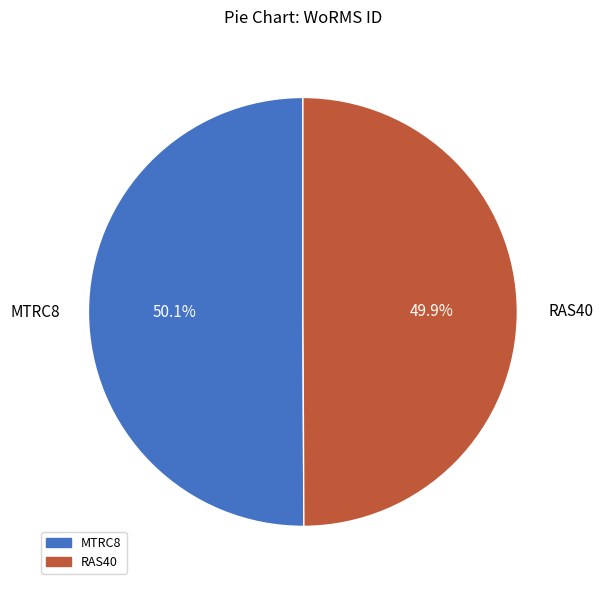

What percentage do MTRC8 and RAS40 together represent?

100.0%